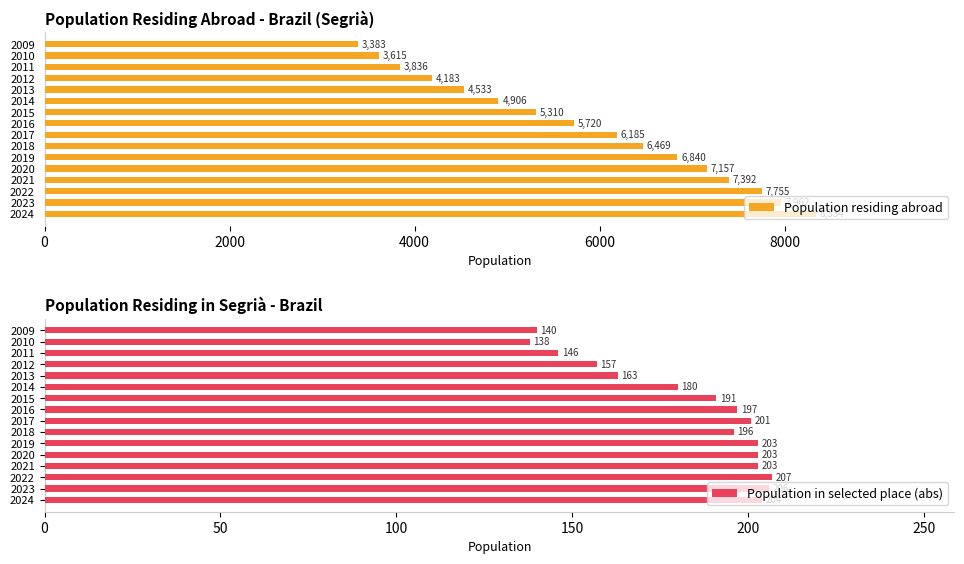

How many data points in Population residing abroad are above 6185?

7